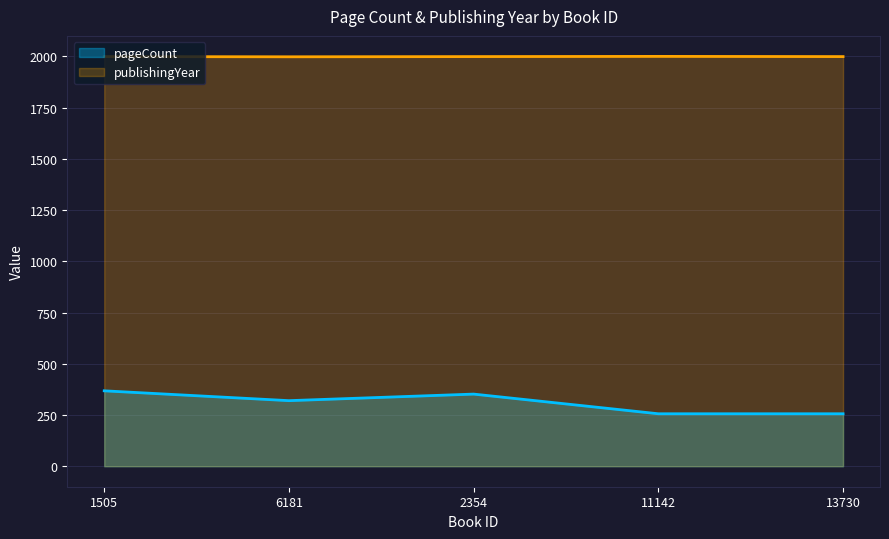

What is the minimum value for publishingYear?

1998